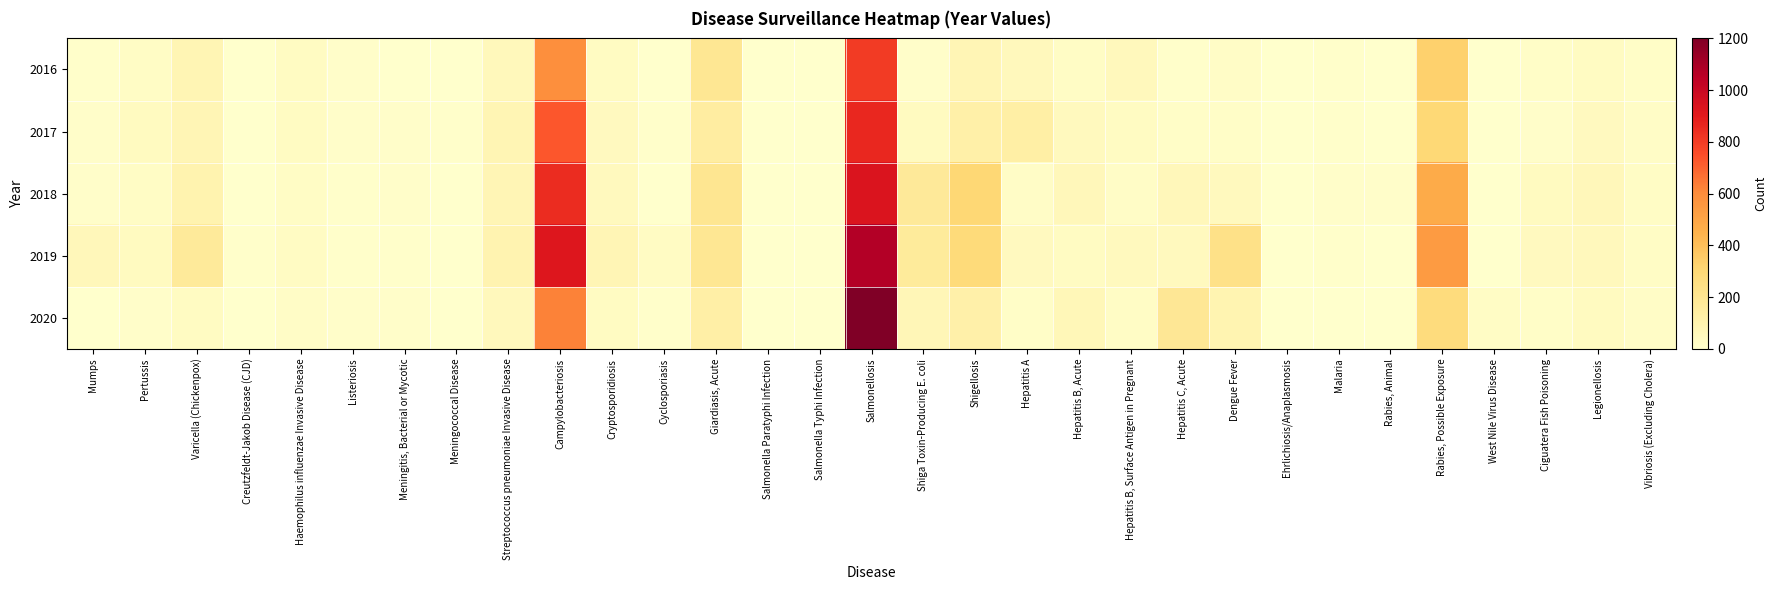

List the series in order of their peak value, highest first.

2020, 2019, 2018, 2017, 2016